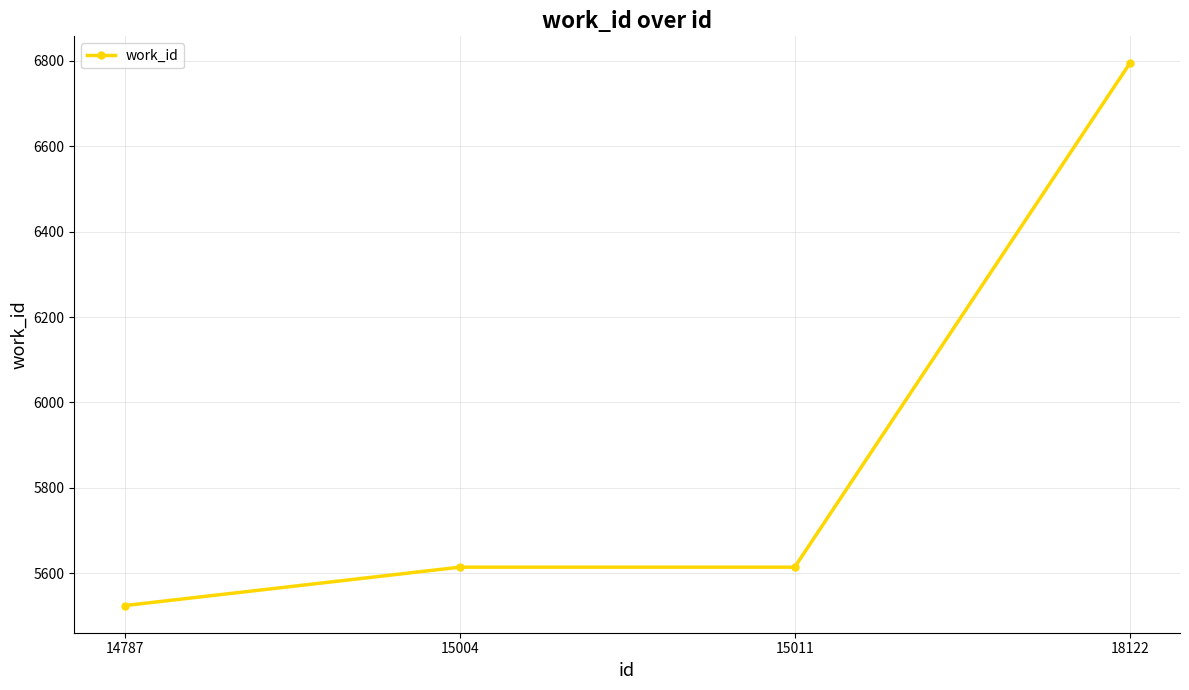

At which category does the chart reach its minimum across all series?

14787